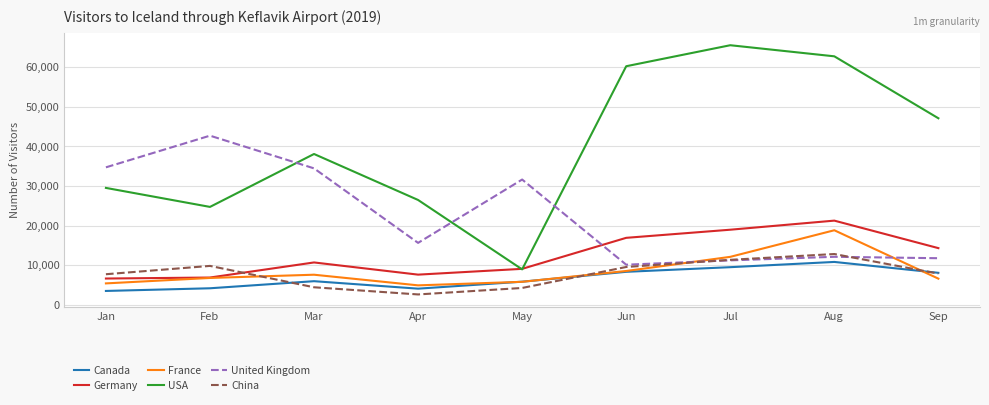

What is the difference between the second highest and second lowest values in the France series?

6703